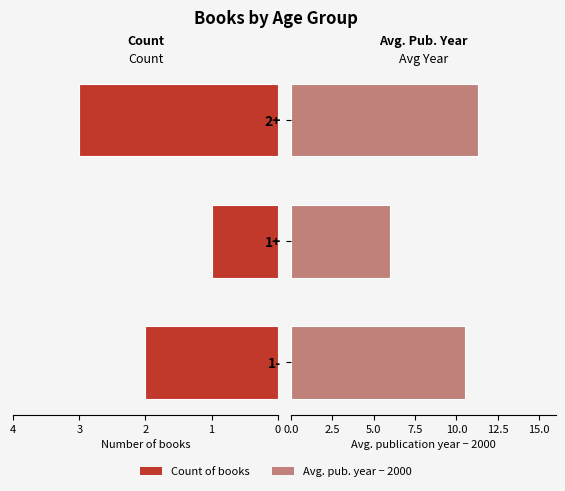

What is the maximum value shown in the chart?

11.3